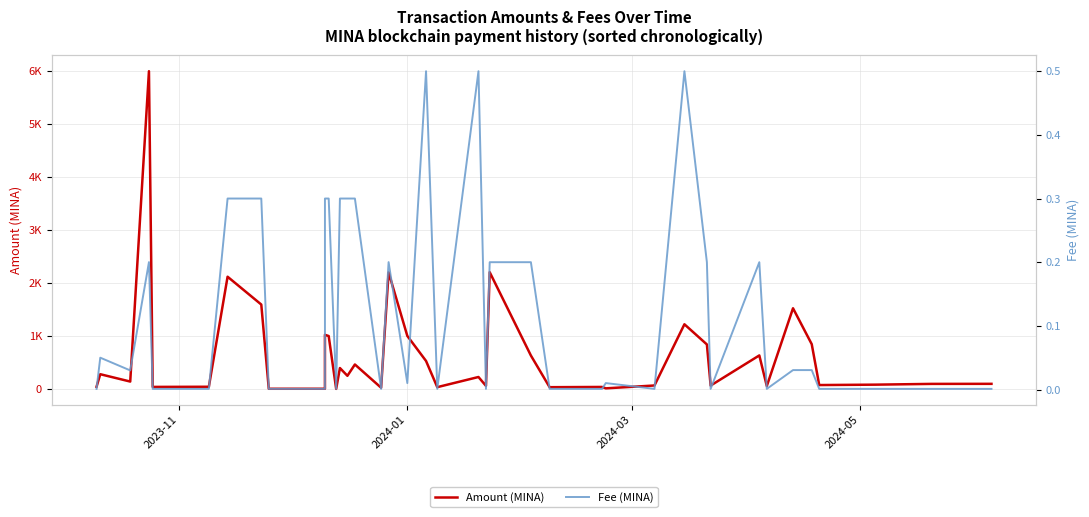

Reading left to right, what are all the values shown in this chart?

Amount (MINA): 39.4	277.0	138.2	6000.0	37.1	40.0	2118.3	1592.9	2.1	2.3	1021.1	998.1	0.0	393.5	247.1	460.9	21.9	2200.0	1000.0	526.9	32.6	224.3	57.1	2203.6	629.9	31.9	36.3	10.0	63.9	1220.1	839.2	62.7	631.9	53.5	1522.6	844.2	72.2	79.7	94.1	95.3
Fee (MINA): 0.0	0.1	0.0	0.2	0.0	0.0	0.3	0.3	0.0	0.0	0.3	0.3	0.0	0.3	0.3	0.3	0.0	0.2	0.0	0.5	0.0	0.5	0.0	0.2	0.2	0.0	0.0	0.0	0.0	0.5	0.2	0.0	0.2	0.0	0.0	0.0	0.0	0.0	0.0	0.0